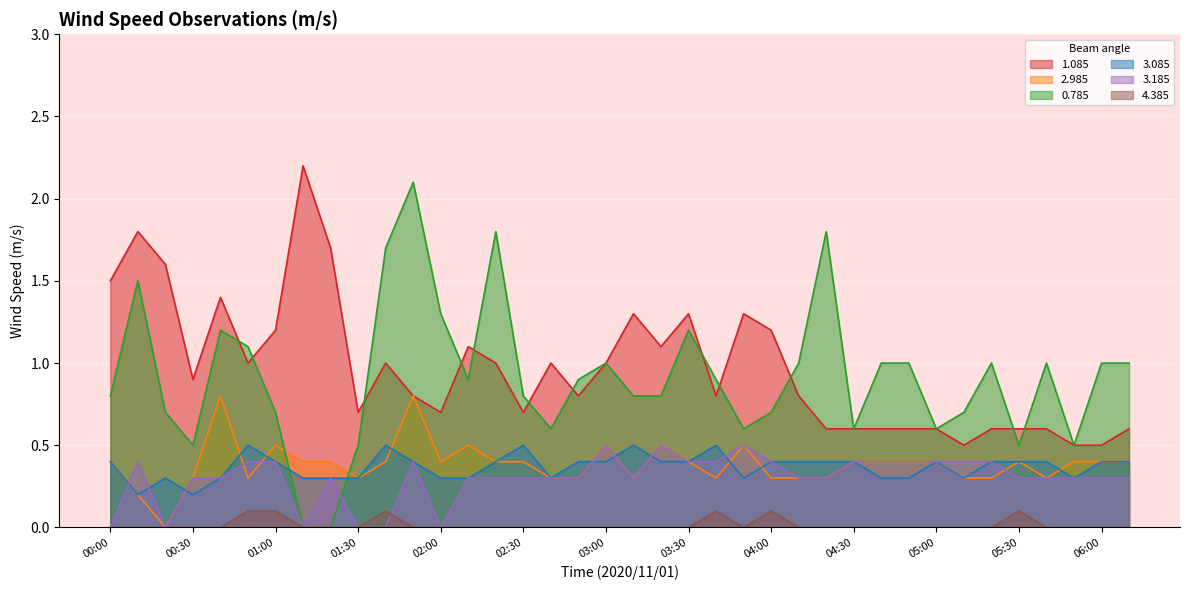

At which category does the chart reach its peak across all series?

01:10